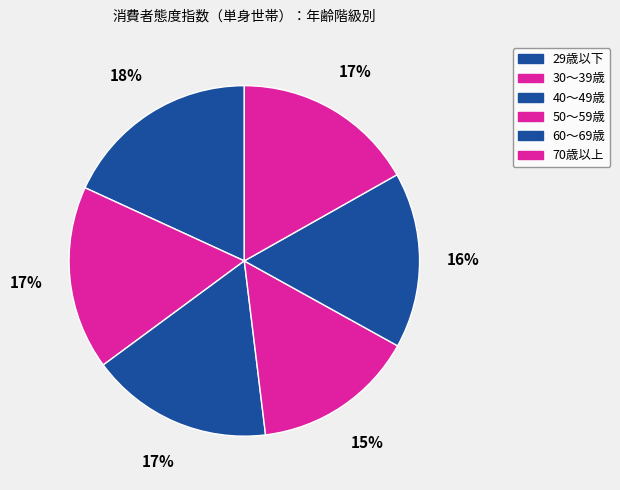

What is the ratio of the value at 30～39歳 to the value at 40～49歳?

1.0